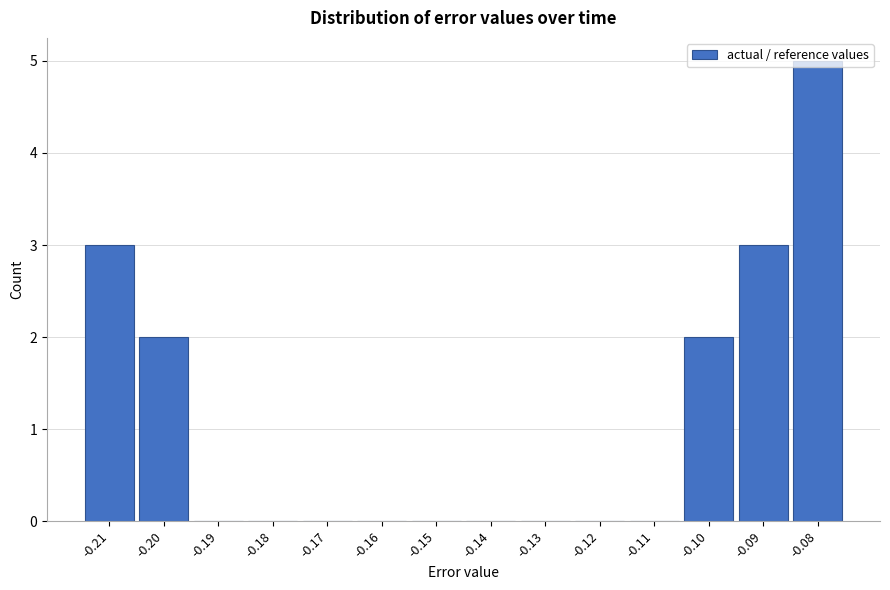

Is it true that the value at -0.13 is 0?

True